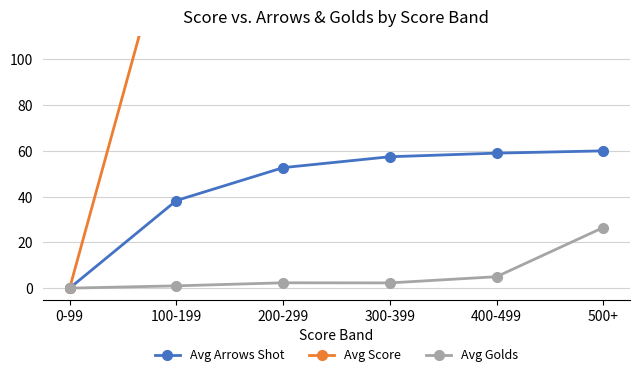

Is the value of Avg Arrows Shot at 200-299 greater than the value of Avg Score at 100-199?

No